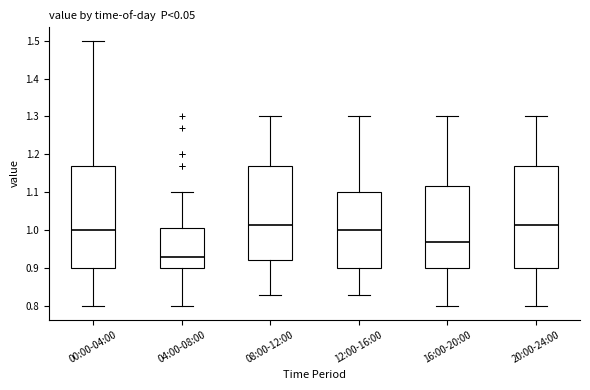

Where does the upper whisker of the box for 08:00-12:00 end on the y-axis? The values are not printed on the chart, so give them approximately, as read against the axis.

1.30